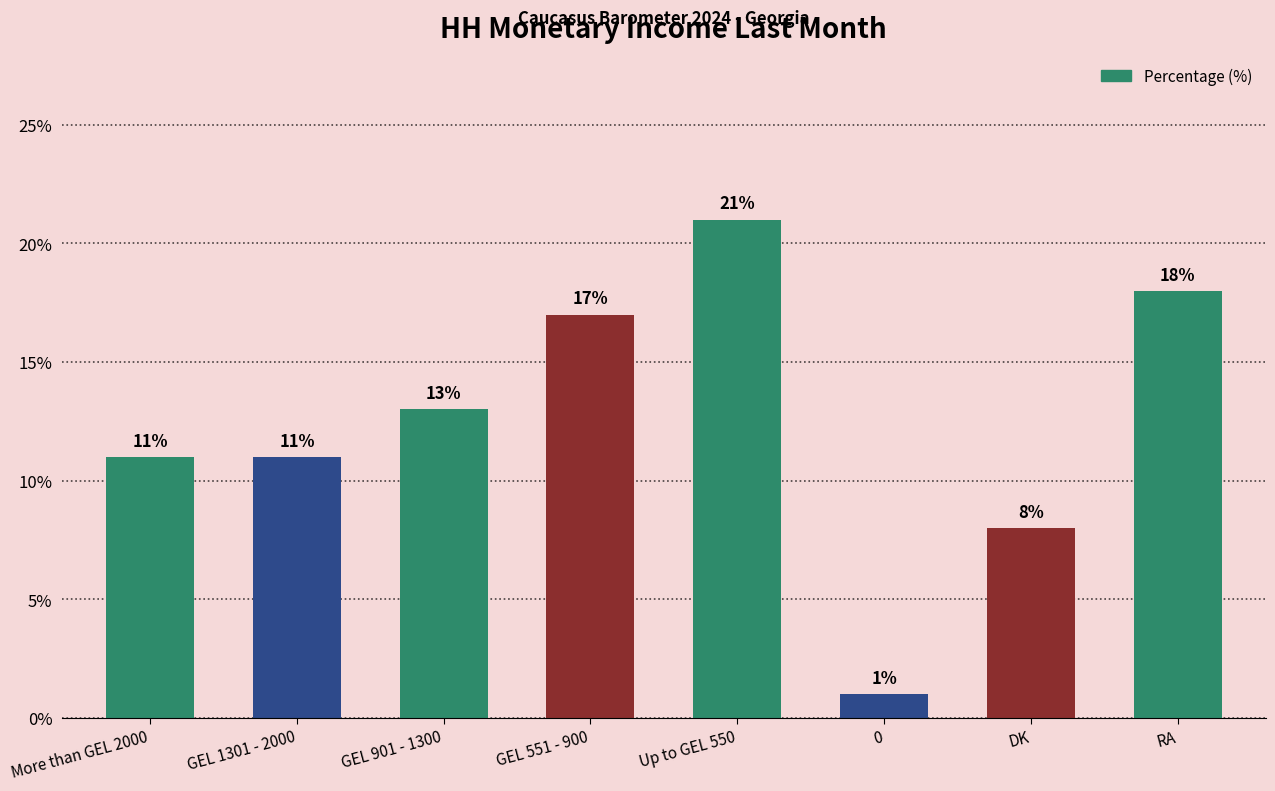

What is the difference between the second highest and minimum values?

17